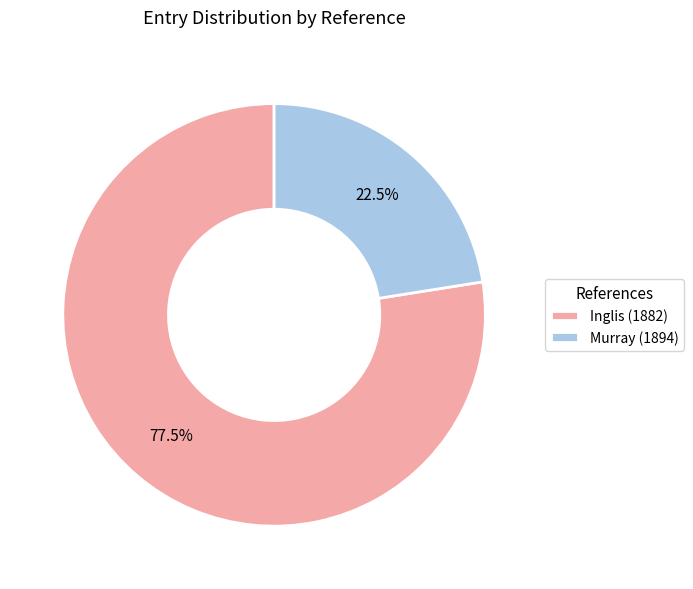

Rank the categories by value from highest to lowest.

Inglis (1882), Murray (1894)